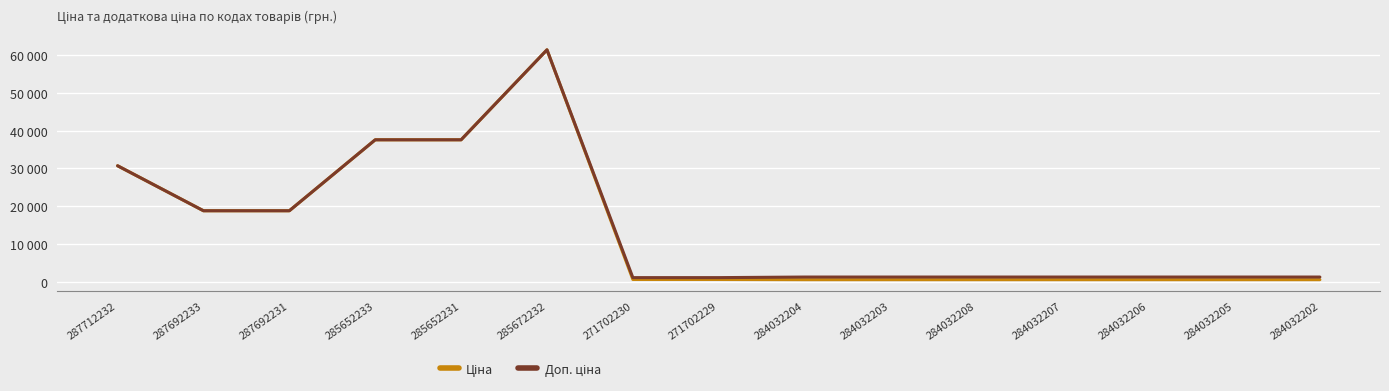

Is this an area chart (filled region under the line)?

No